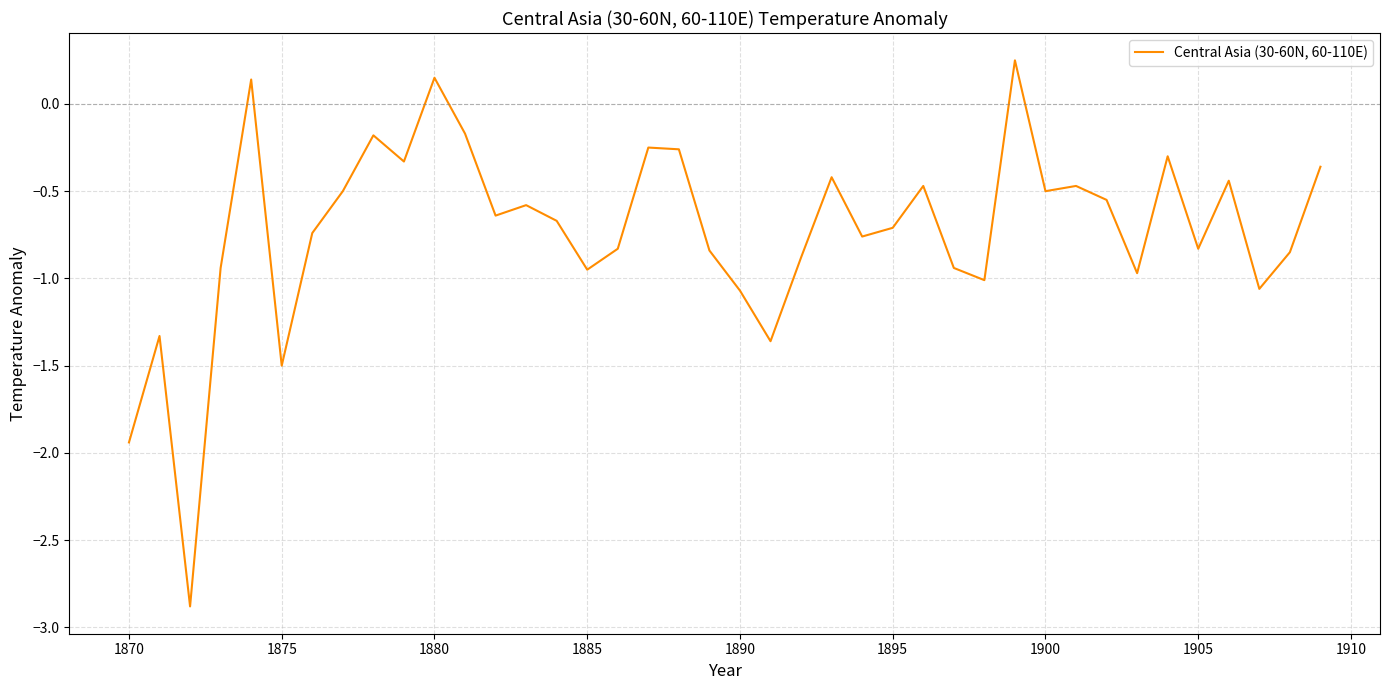

What is the smallest value displayed?

-2.9